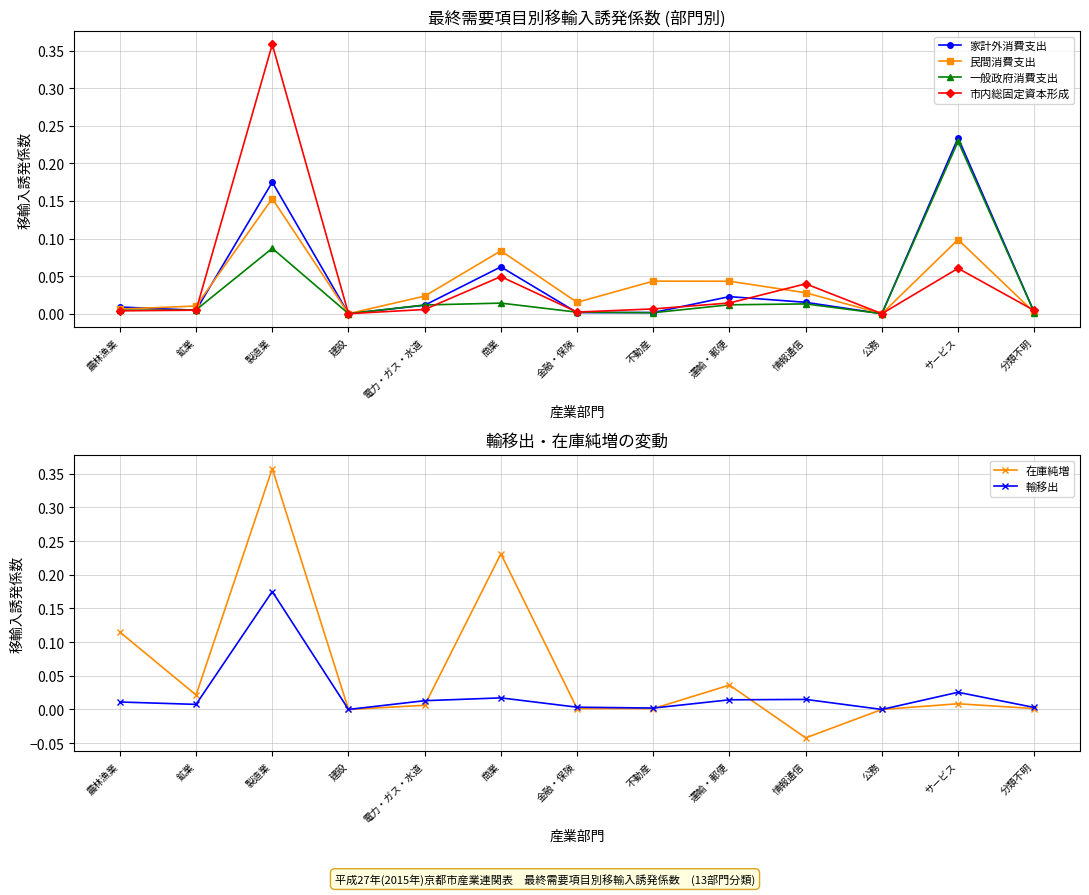

Reading right to left, what are all the values shown in this chart?

家計外消費支出: 0.0	0.2	0.0	0.0	0.0	0.0	0.0	0.1	0.0	0.0	0.2	0.0	0.0
民間消費支出: 0.0	0.1	0.0	0.0	0.0	0.0	0.0	0.1	0.0	0.0	0.2	0.0	0.0
一般政府消費支出: 0.0	0.2	0.0	0.0	0.0	0.0	0.0	0.0	0.0	0.0	0.1	0.0	0.0
市内総固定資本形成: 0.0	0.1	0.0	0.0	0.0	0.0	0.0	0.0	0.0	0.0	0.4	0.0	0.0
在庫純増: 0.0	0.0	0.0	-0.0	0.0	0.0	0.0	0.2	0.0	0.0	0.4	0.0	0.1
輸移出: 0.0	0.0	0.0	0.0	0.0	0.0	0.0	0.0	0.0	0.0	0.2	0.0	0.0